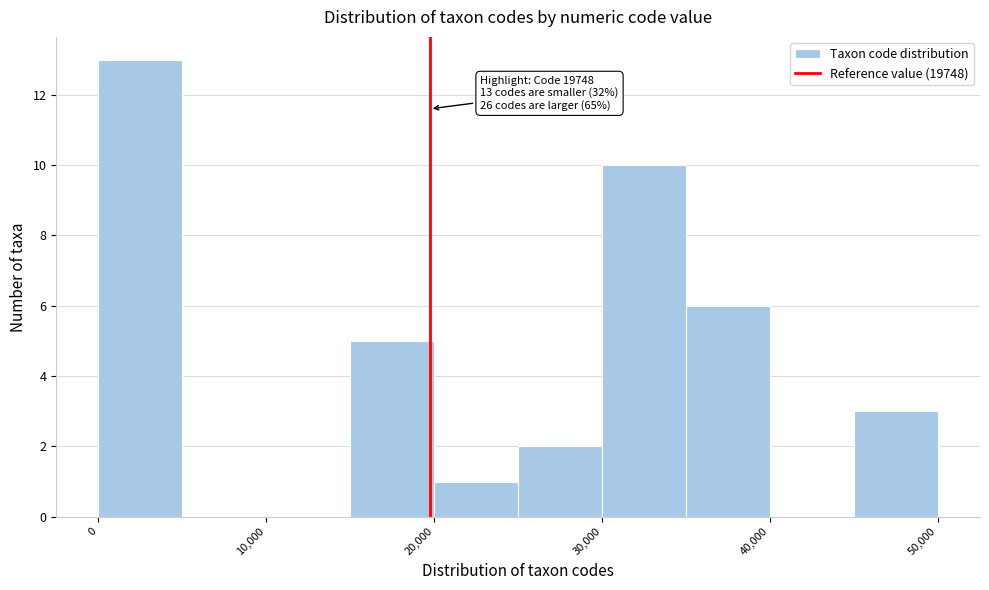

Which range on the x-axis has the tallest bar?

0 to 5000